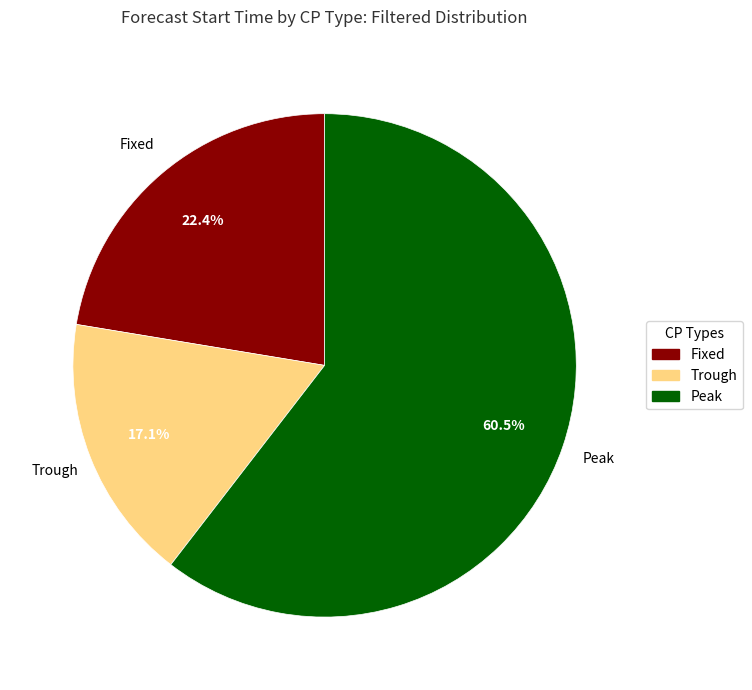

Does any single category account for the majority?

Yes